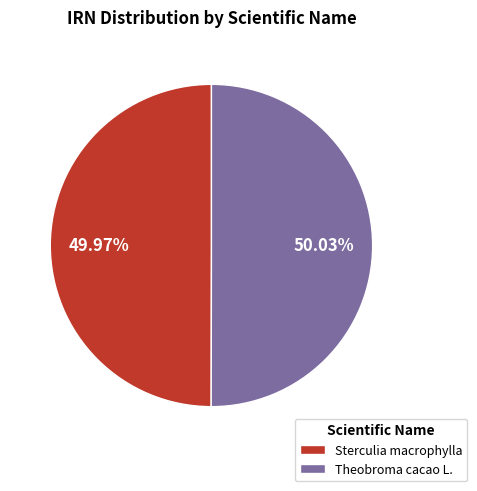

Is there a majority slice in this chart?

Yes